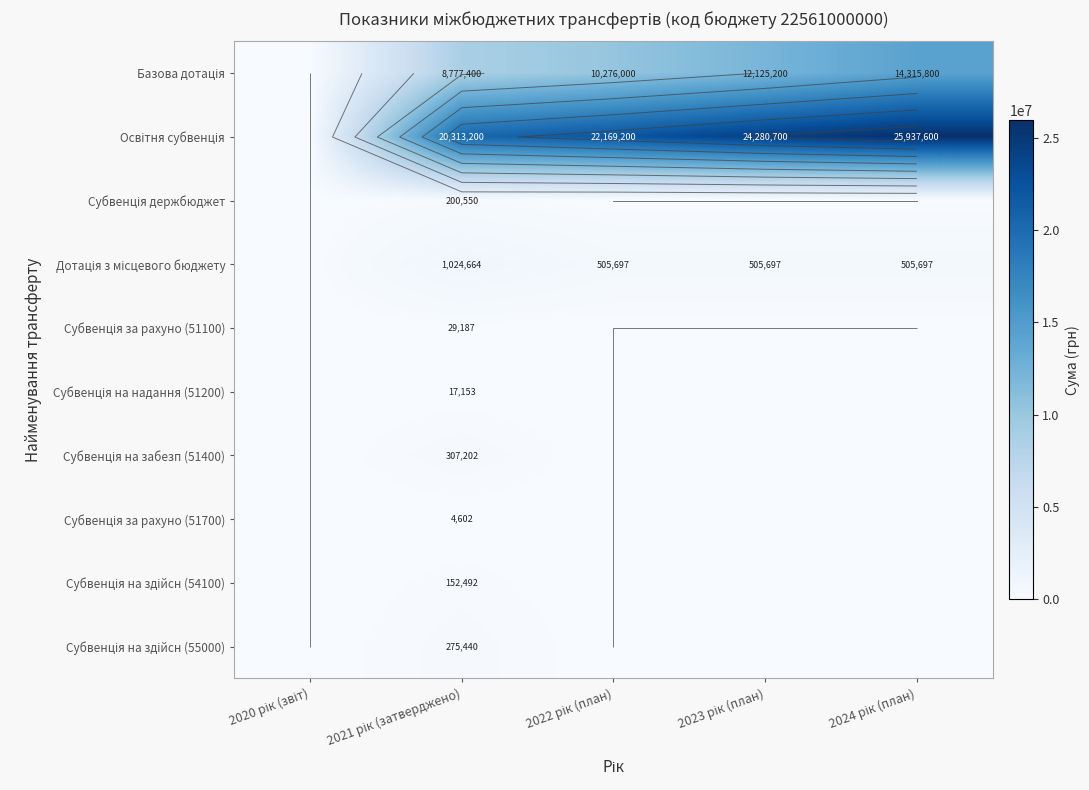

True or false: Базова дотація has a value of 0.0 at 2020 рік (звіт).

True